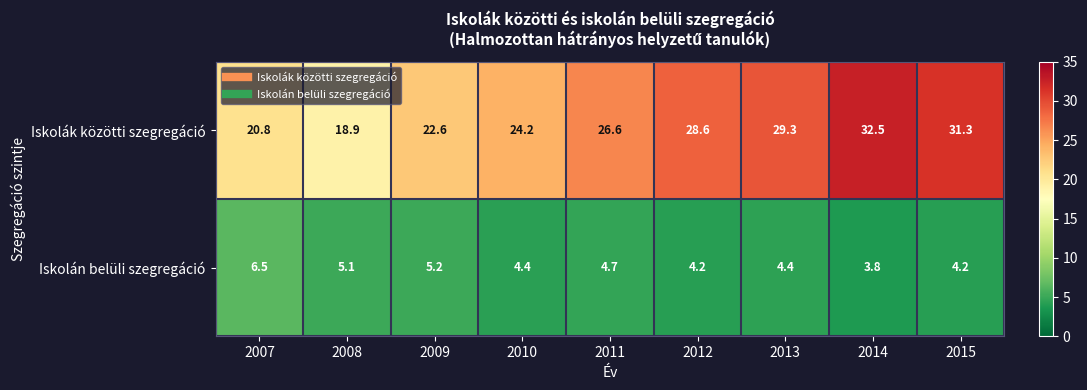

True or false: Iskolán belüli szegregáció has a value of 2.5 at 2014.

False